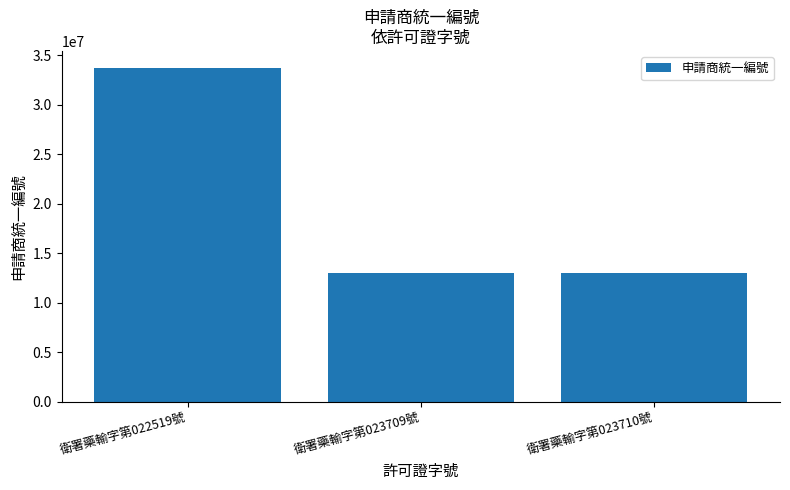

Count the number of data series in this chart.

1